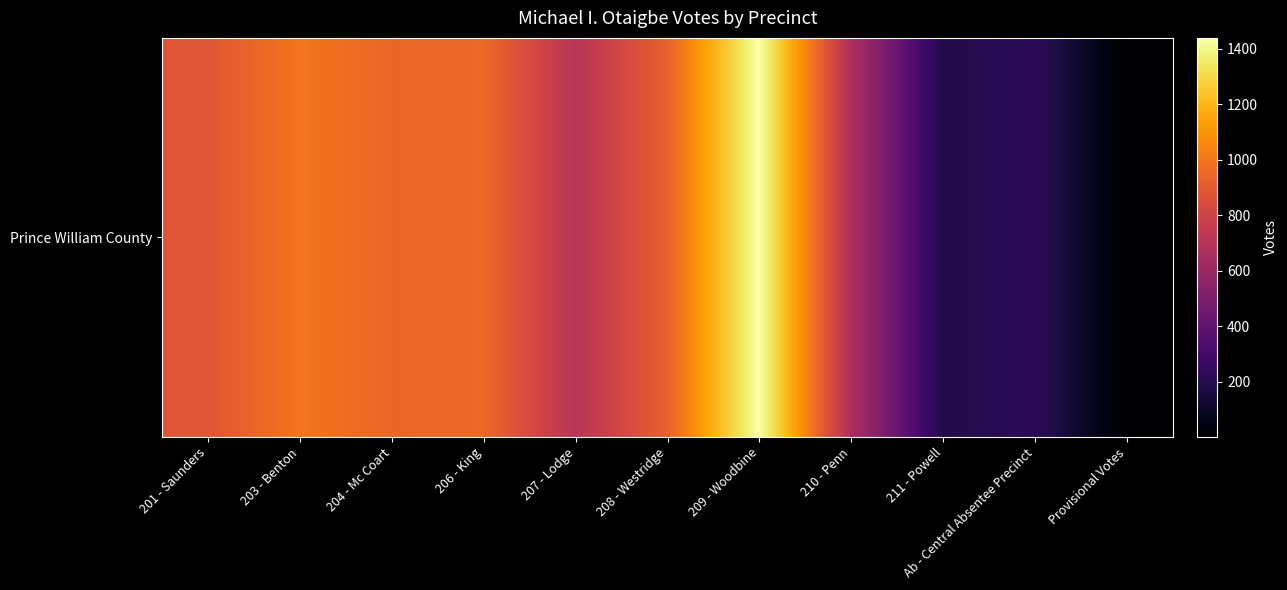

Rank the categories by value from highest to lowest.

209 - Woodbine, 203 - Benton, 206 - King, 204 - Mc Coart, 208 - Westridge, 201 - Saunders, 207 - Lodge, 210 - Penn, Ab - Central Absentee Precinct, 211 - Powell, Provisional Votes